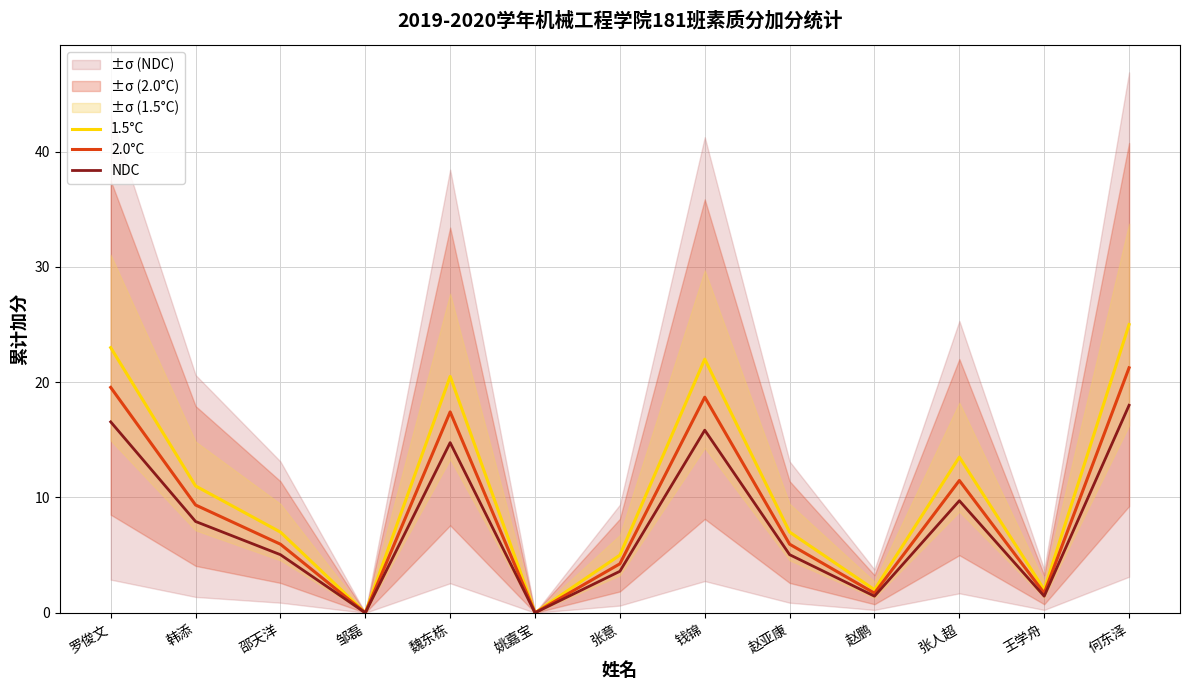

What is the spread (max minus min) of values at 王学舟?

0.6